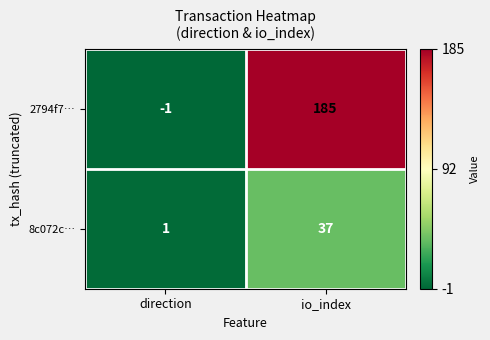

True or false: 8c072c… has a value of 50 at io_index.

False